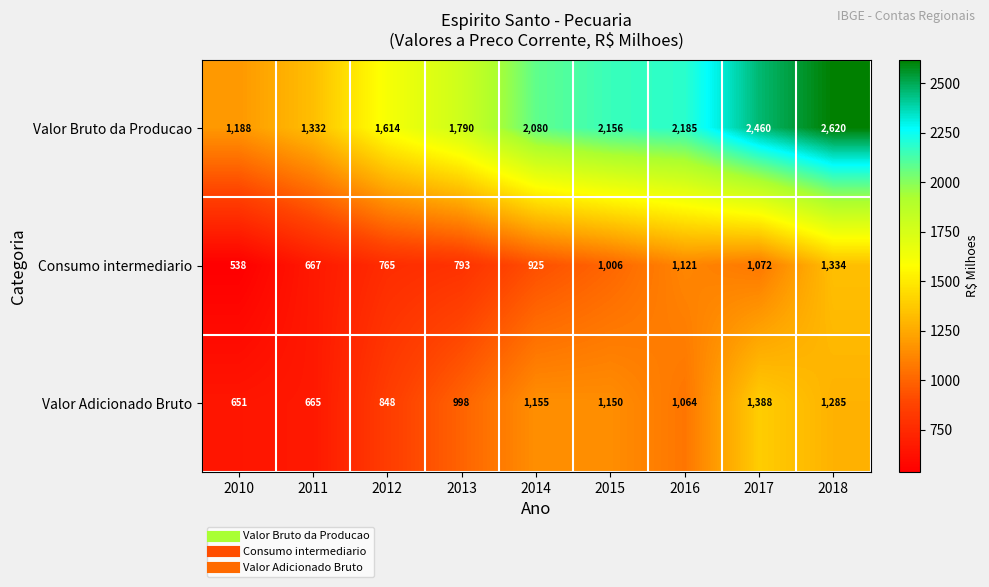

The value of Valor Adicionado Bruto at 2013 is 534. True or false?

False